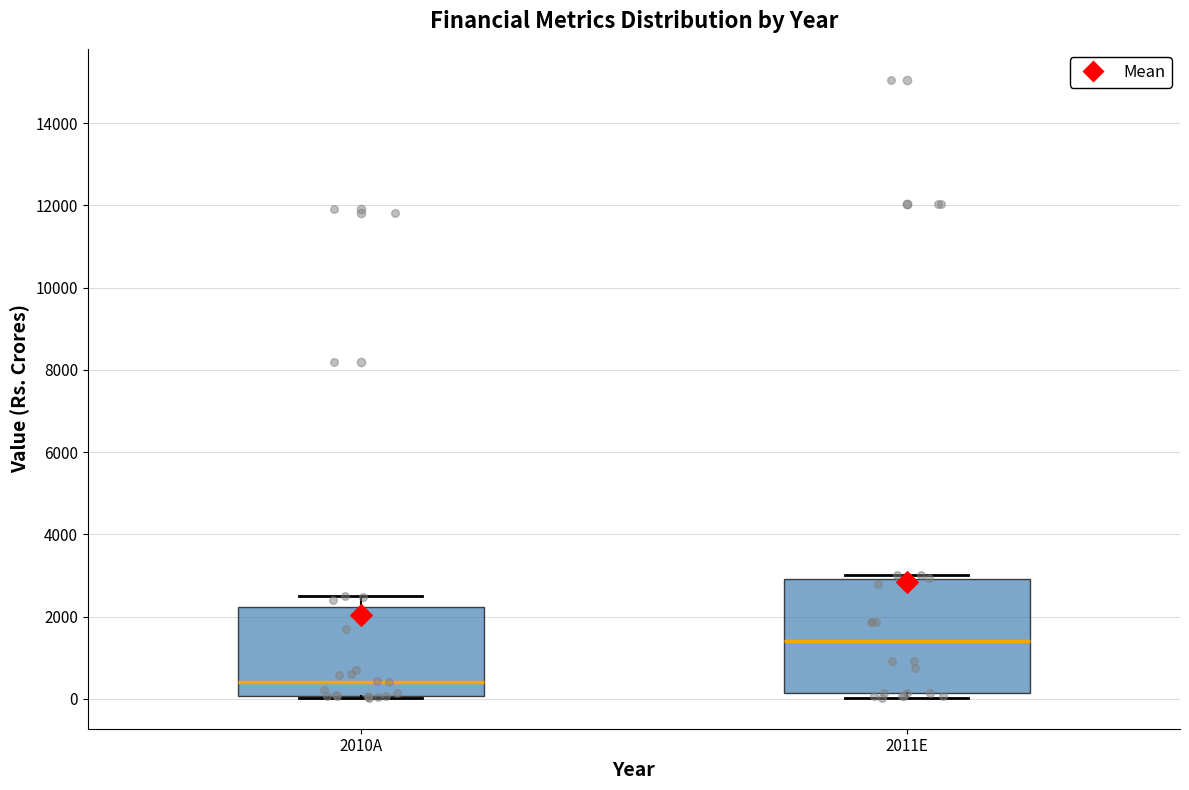

Comparing the boxes themselves (not the whiskers), which one is the tallest?

2011E